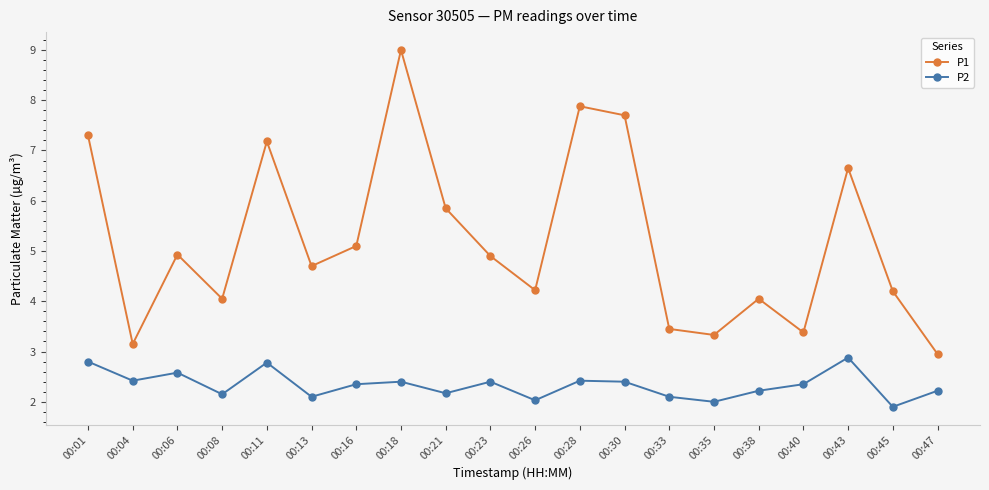

Is the value of P1 at 00:23 greater than the value of P2 at 00:33?

Yes